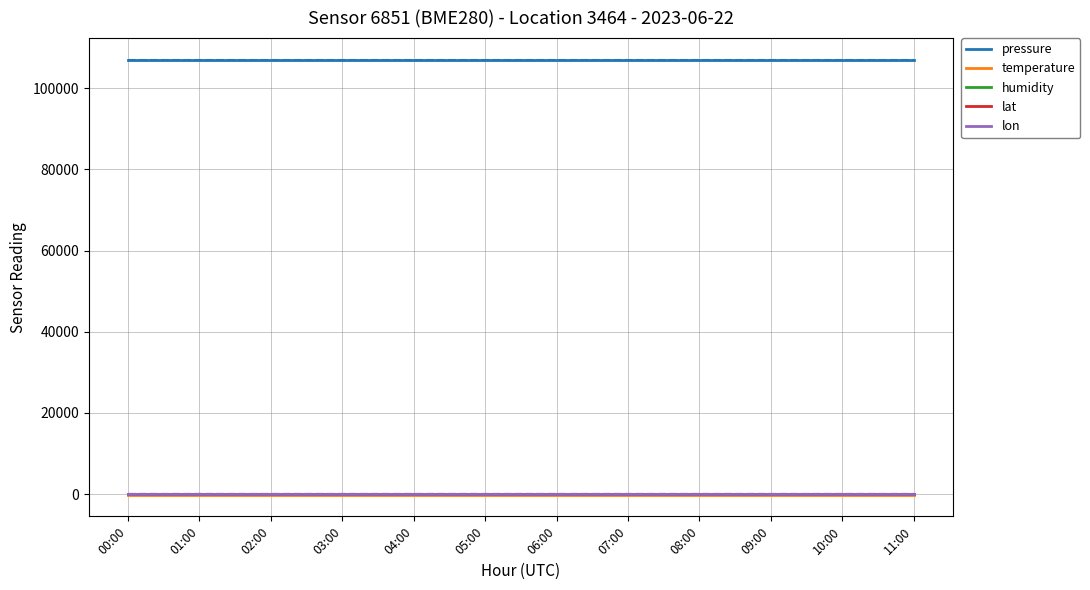

What is the sum of the humidity values at 00:00 and 07:00?

200.0